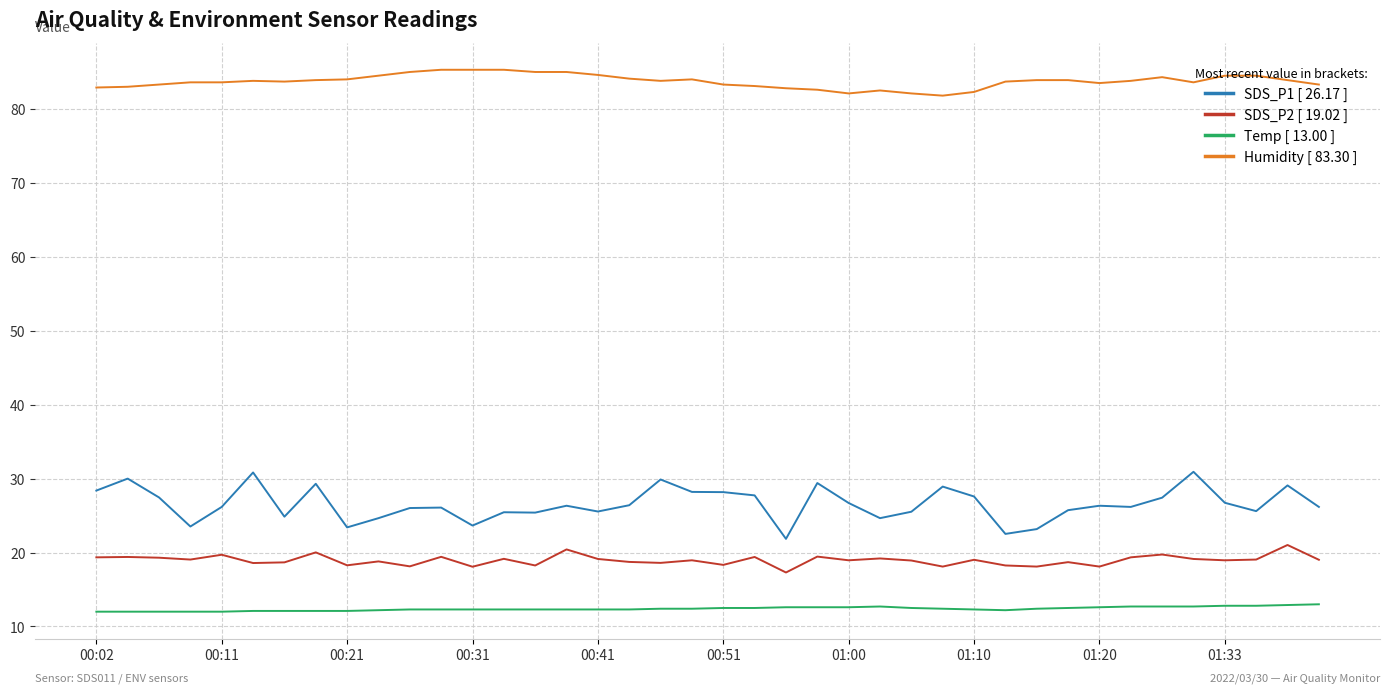

What is the maximum value shown in the chart?

85.3